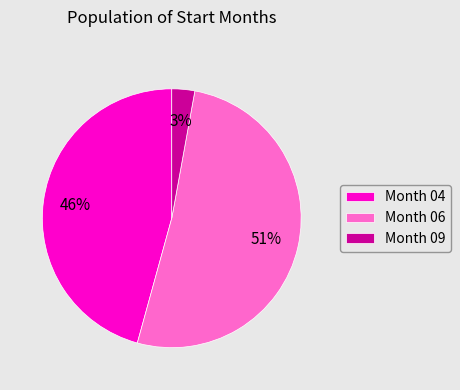

To the nearest percent, what is the average slice percentage?

33%